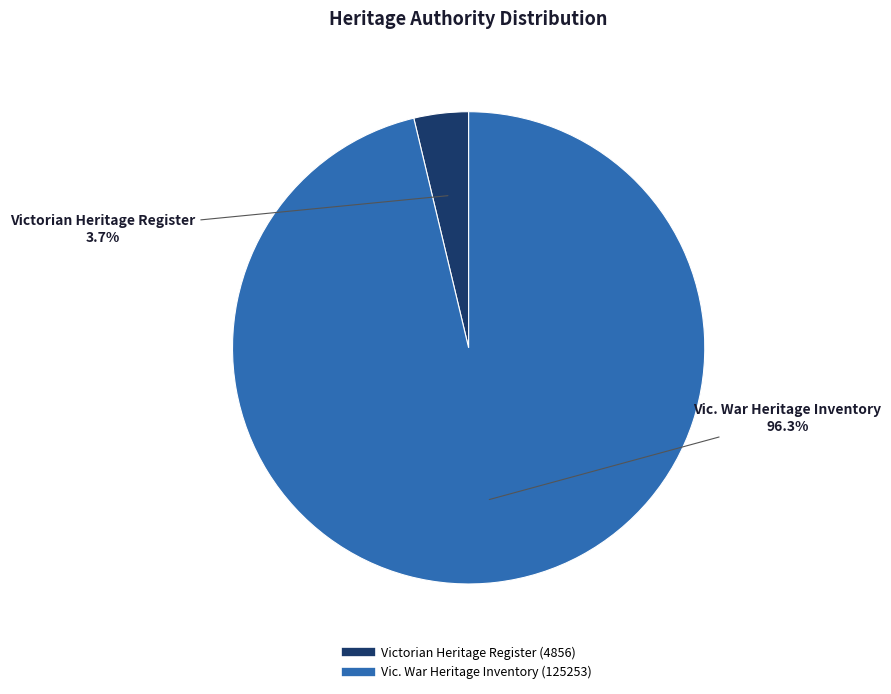

Does any single category account for the majority?

Yes